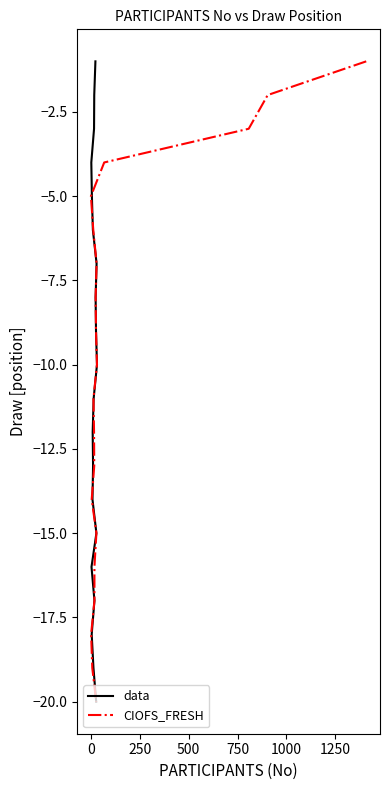

What is the label of the 17th point from the right?

500